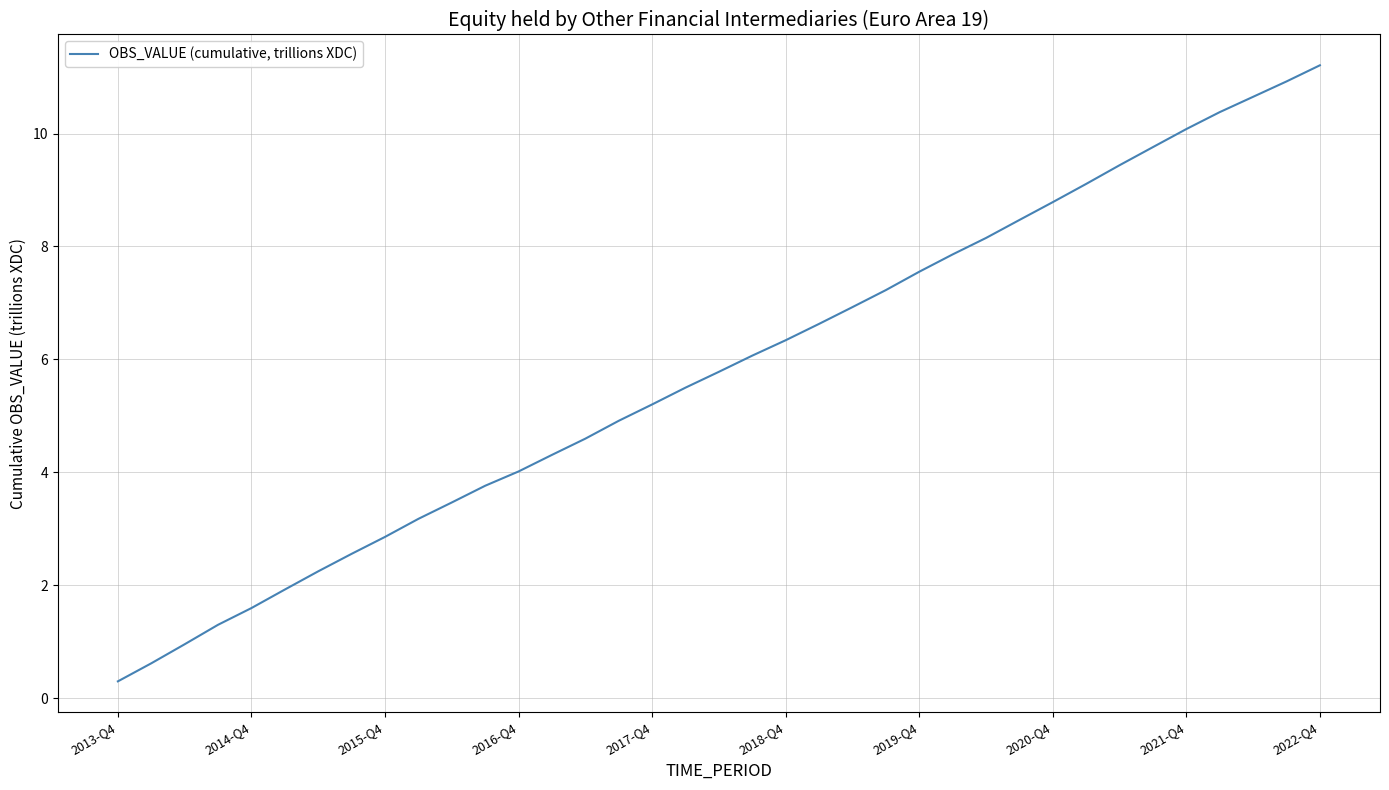

What is the smallest value displayed?

0.3